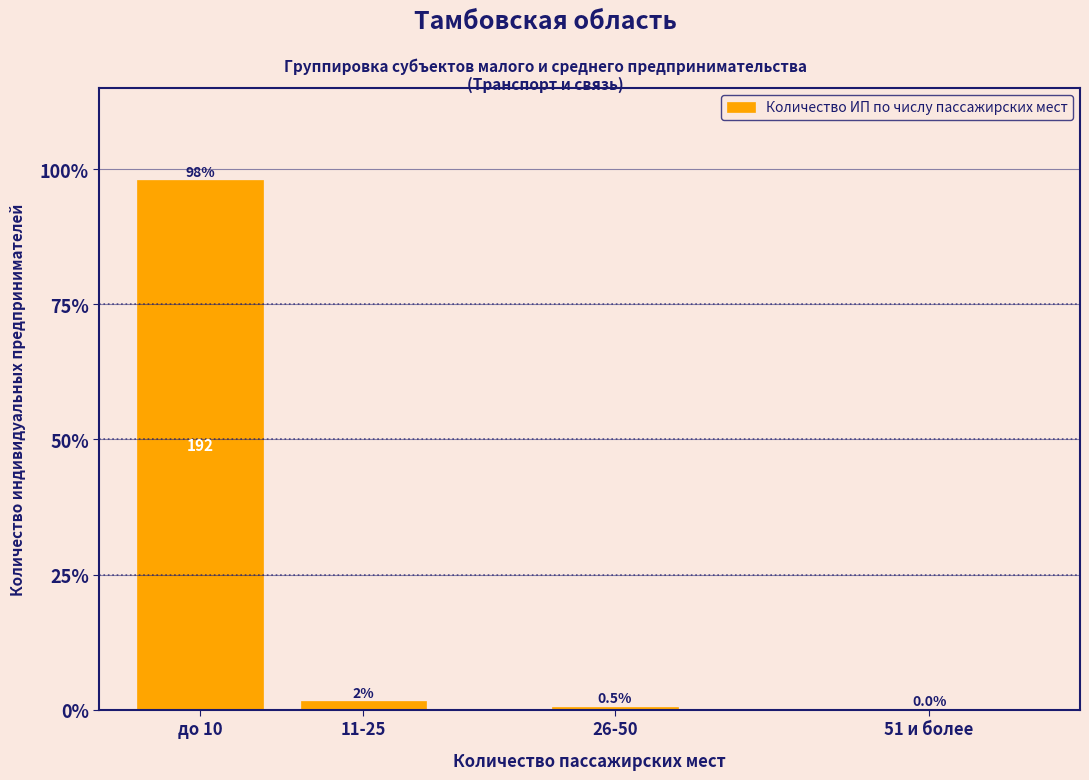

Which has a higher value, 26-50 or 11-25?

11-25